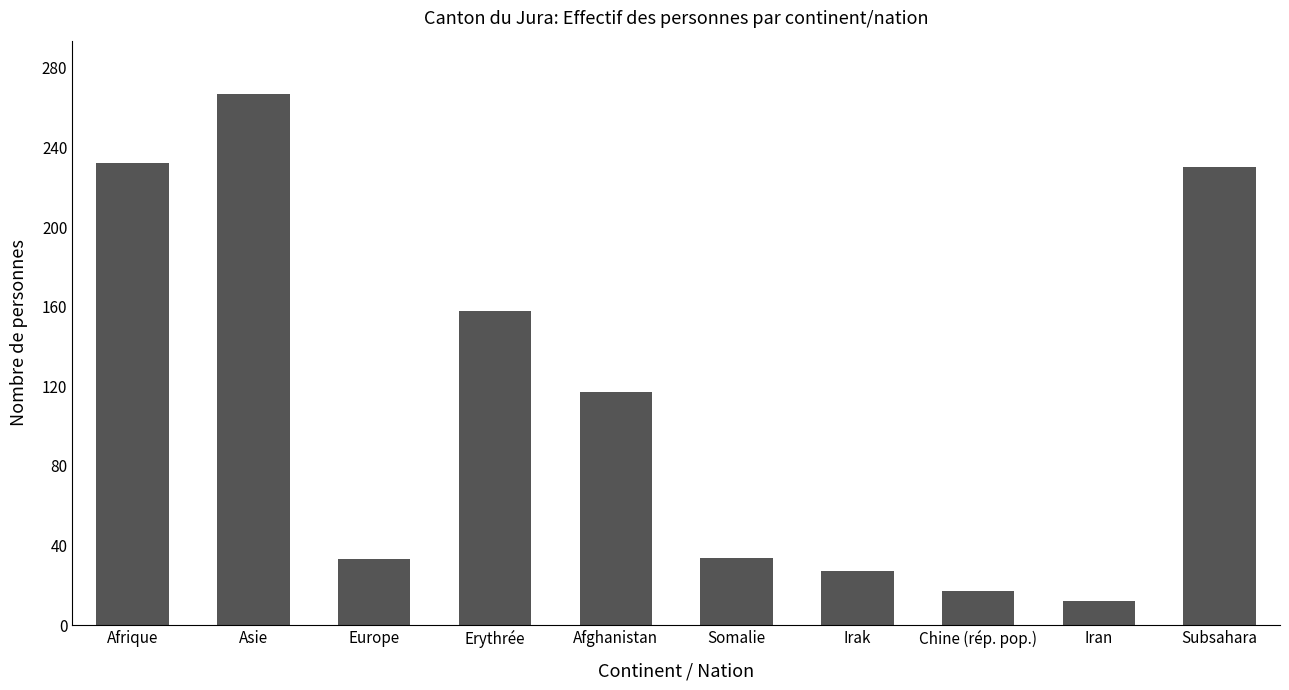

What is the approximate value at Asie, to the nearest 5?

265